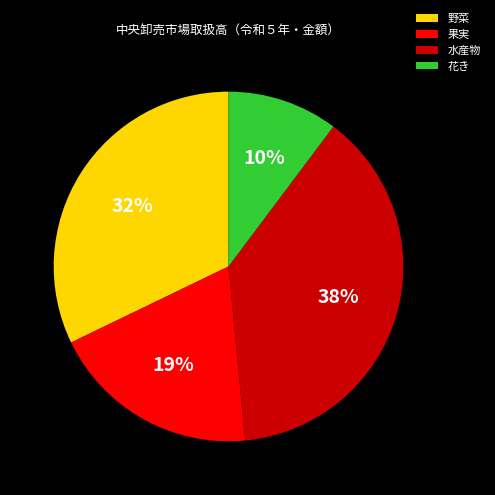

Is the sum of 水産物 and 果実 greater than half?

Yes